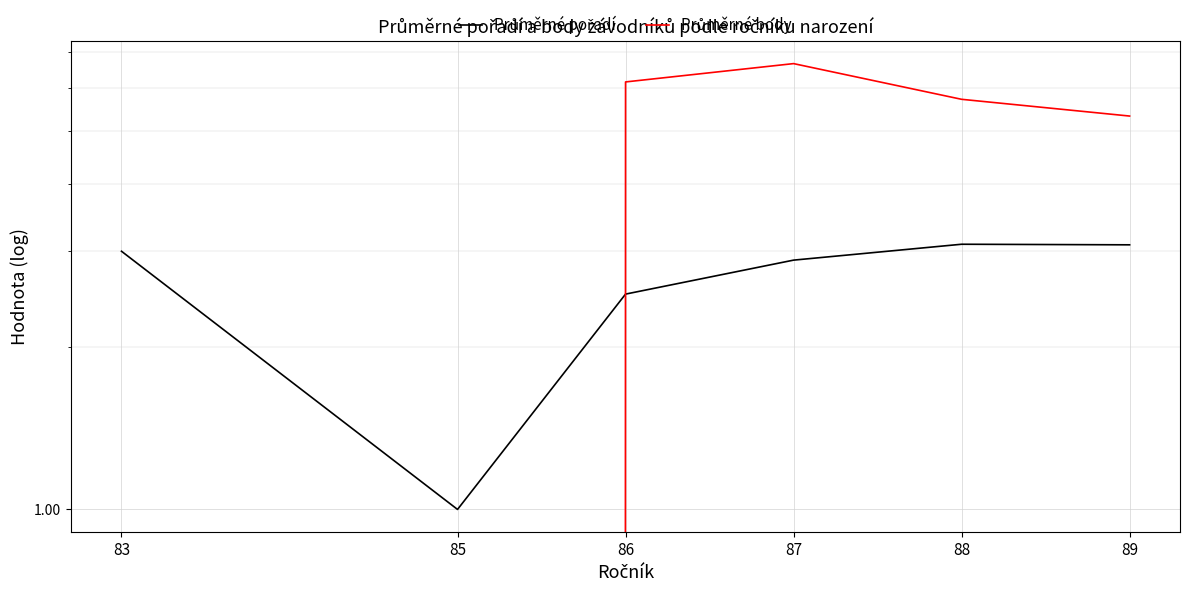

At which category does the chart reach its peak across all series?

87